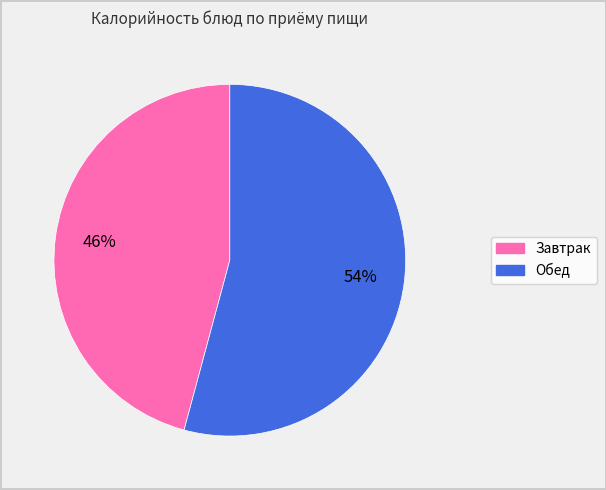

Is there any slice that represents more than half of the pie?

Yes